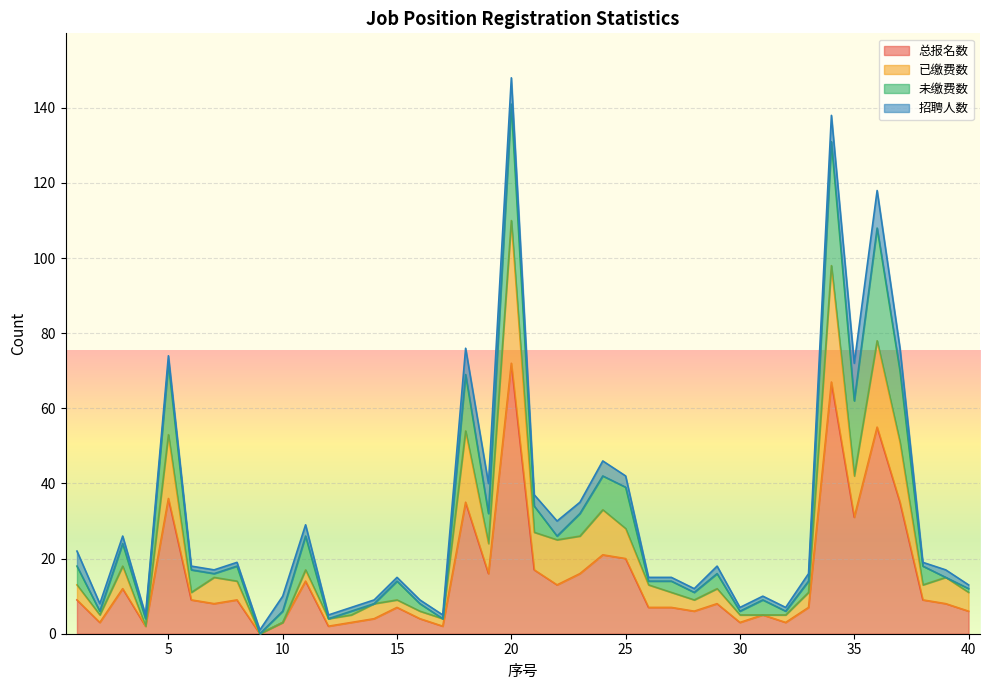

What is the value of the 总报名数 point at the 28th from the left?

6